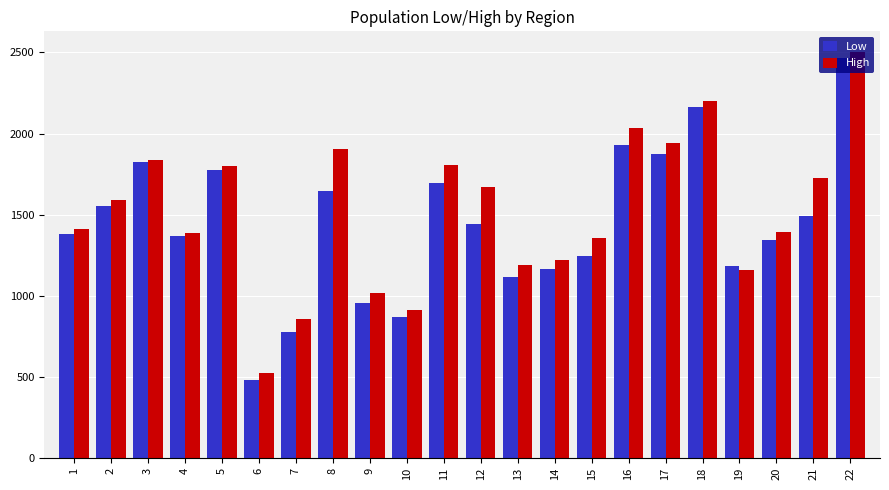

Which category has the lowest value across all series?

6